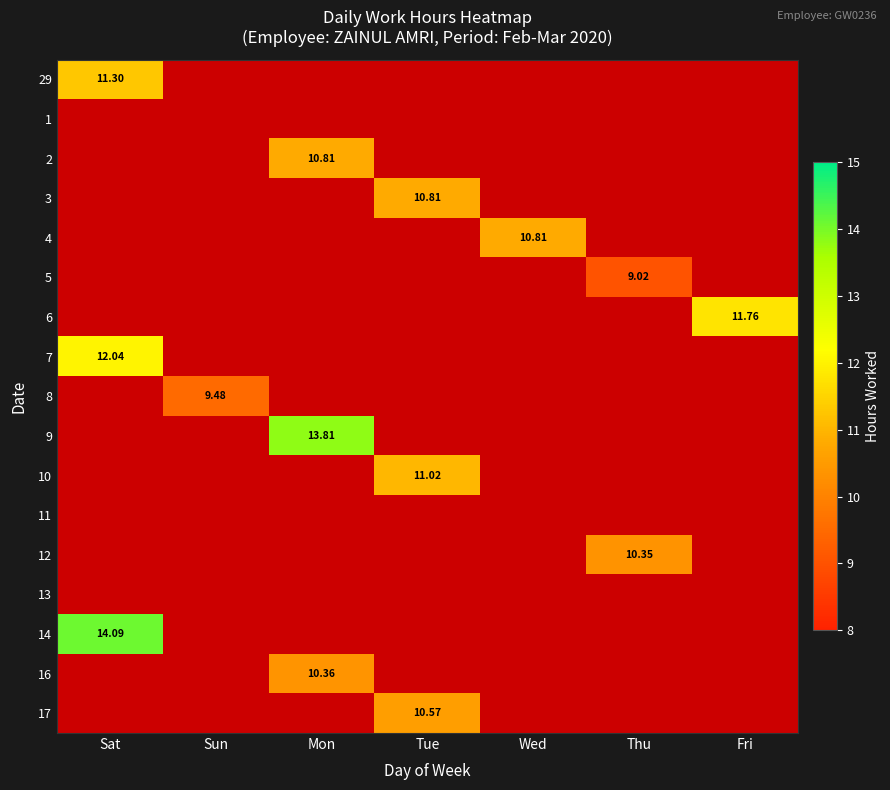

The value of 5 at Mon is -1.0. True or false?

True